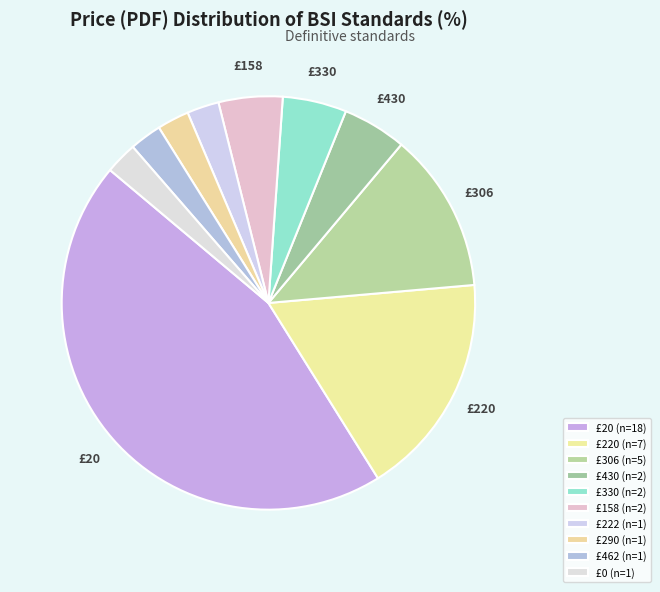

Count the number of slices in the pie.

10